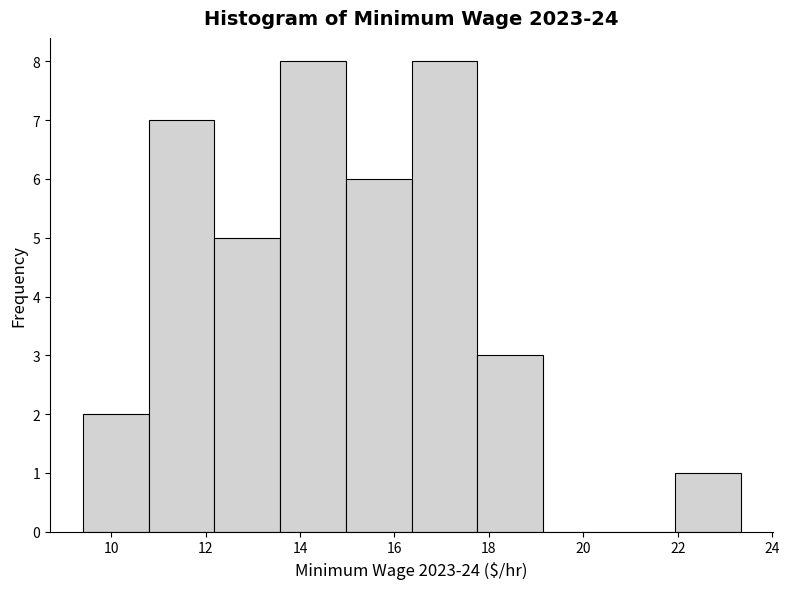

Reading left to right, transcribe this chart: for each bar, give the range it covers on the x-axis and its height. Neither the bar edges nor the heights are printed on the chart, so give them approximately, as read against the axes.

9.4 to 10.8: 2
10.8 to 12.2: 7
12.2 to 13.6: 5
13.6 to 15.0: 8
15.0 to 16.4: 6
16.4 to 17.8: 8
17.8 to 19.2: 3
19.2 to 20.6: 0
20.6 to 22.0: 0
22.0 to 23.4: 1